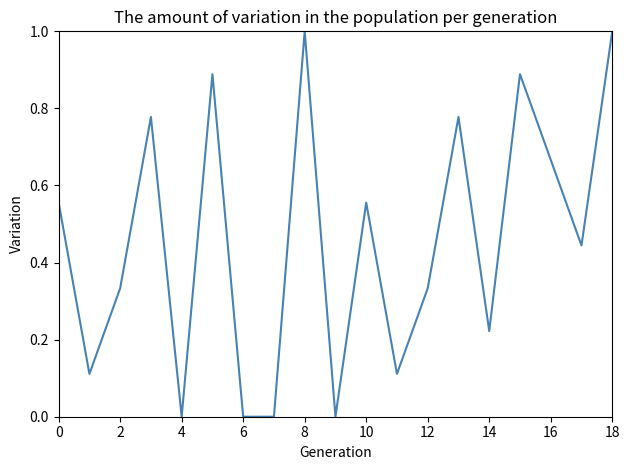

Count the values in the range 0 to 1.

19